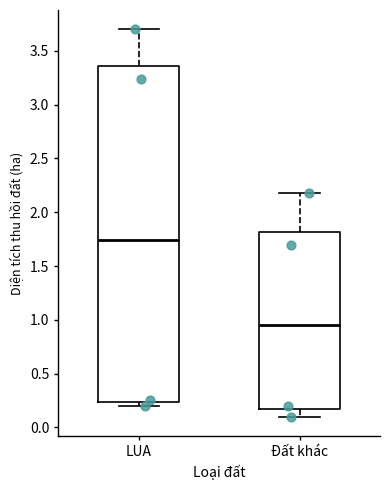

Comparing the boxes themselves (not the whiskers), which one is the tallest?

LUA